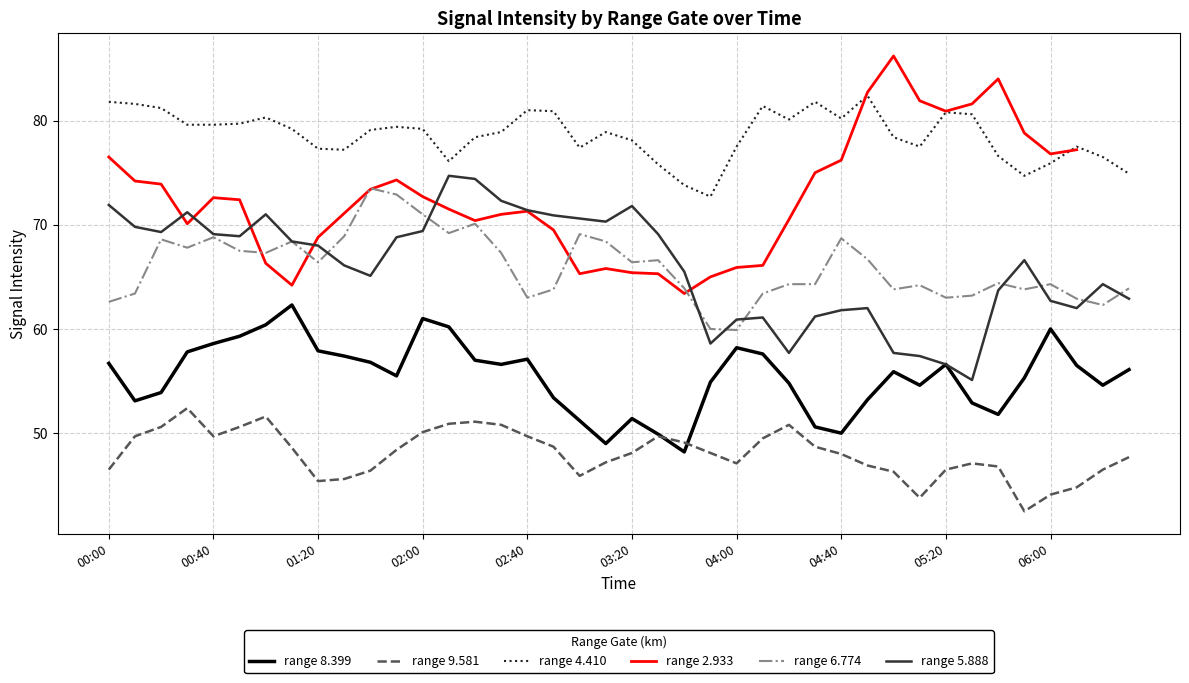

Is it true that range 6.774 equals 63.0 at 05:20?

True